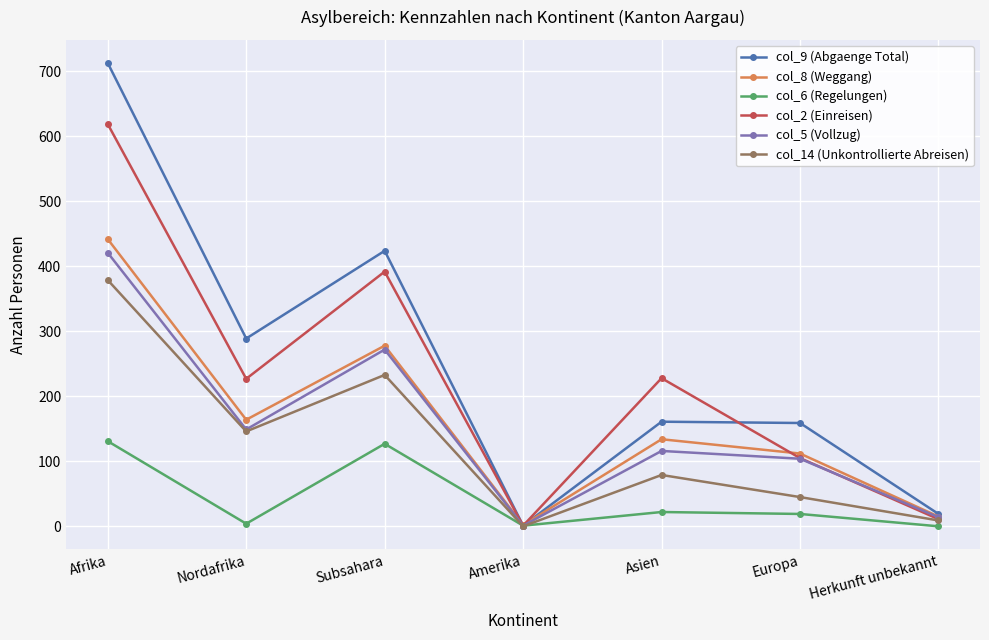

List the labels in order of col_8 (Weggang) value, largest first.

Afrika, Subsahara, Nordafrika, Asien, Europa, Herkunft unbekannt, Amerika